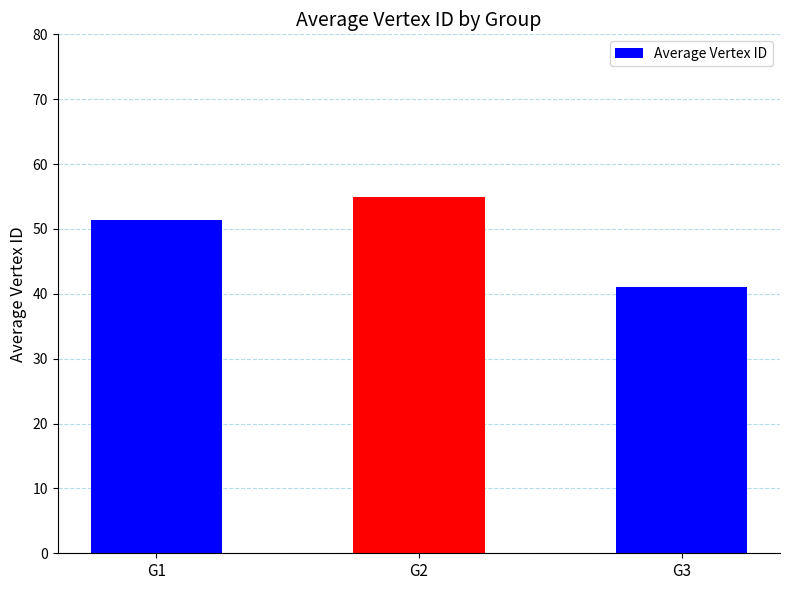

What is the change in value from G2 to G3?

-14.0